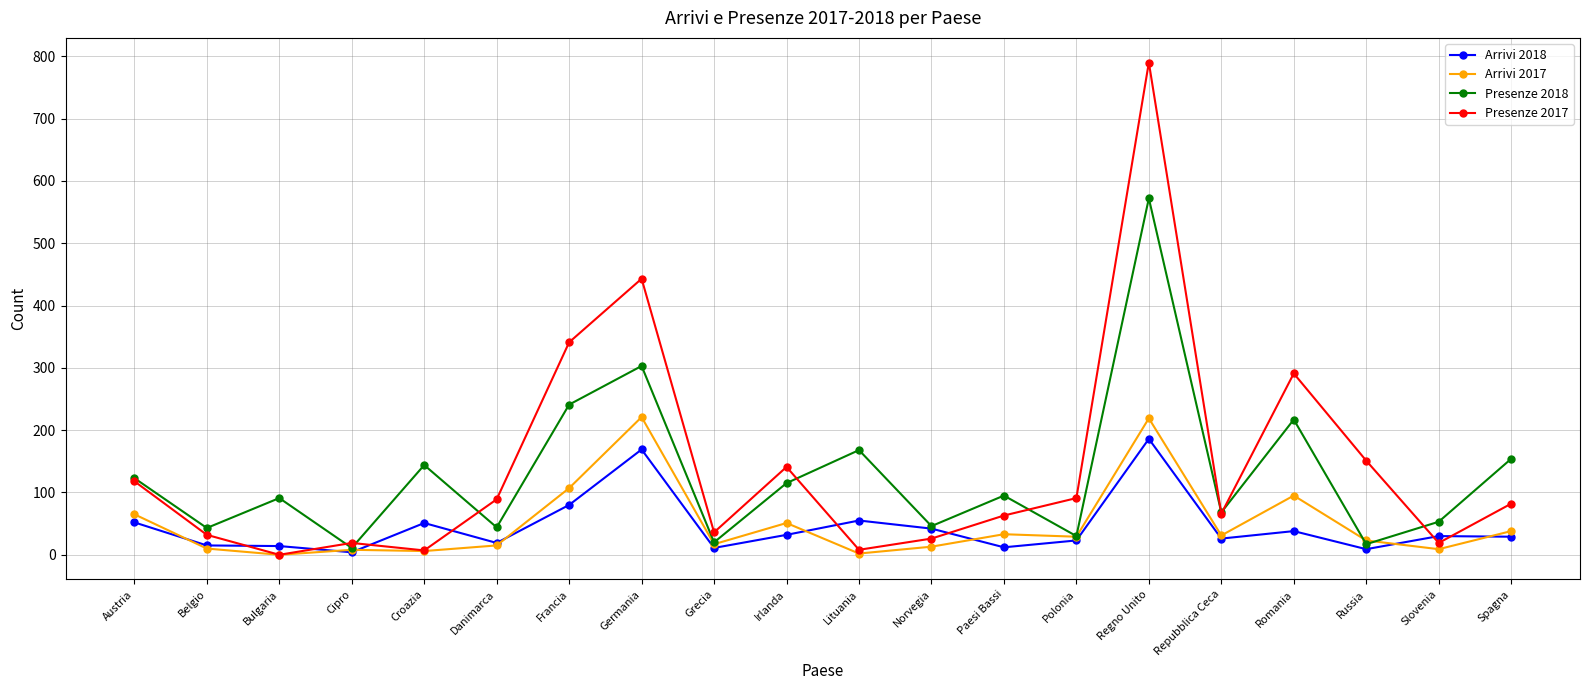

How many lines are shown in the chart?

4